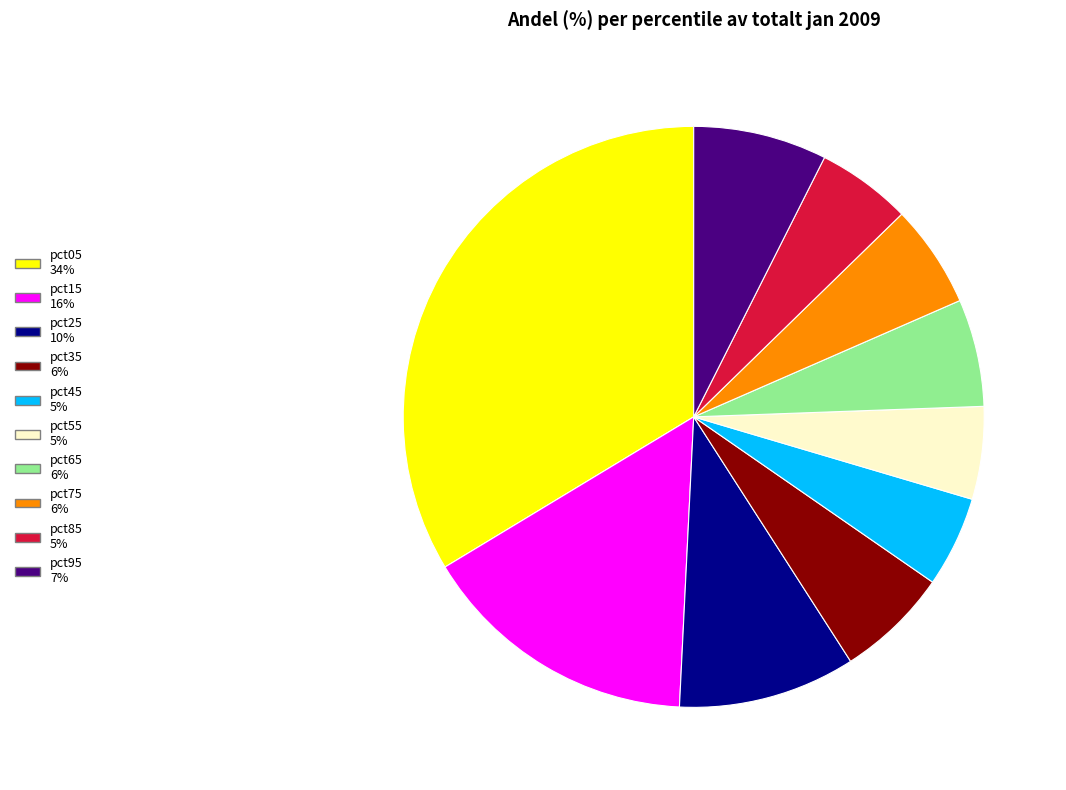

Which slice is the largest?

pct05